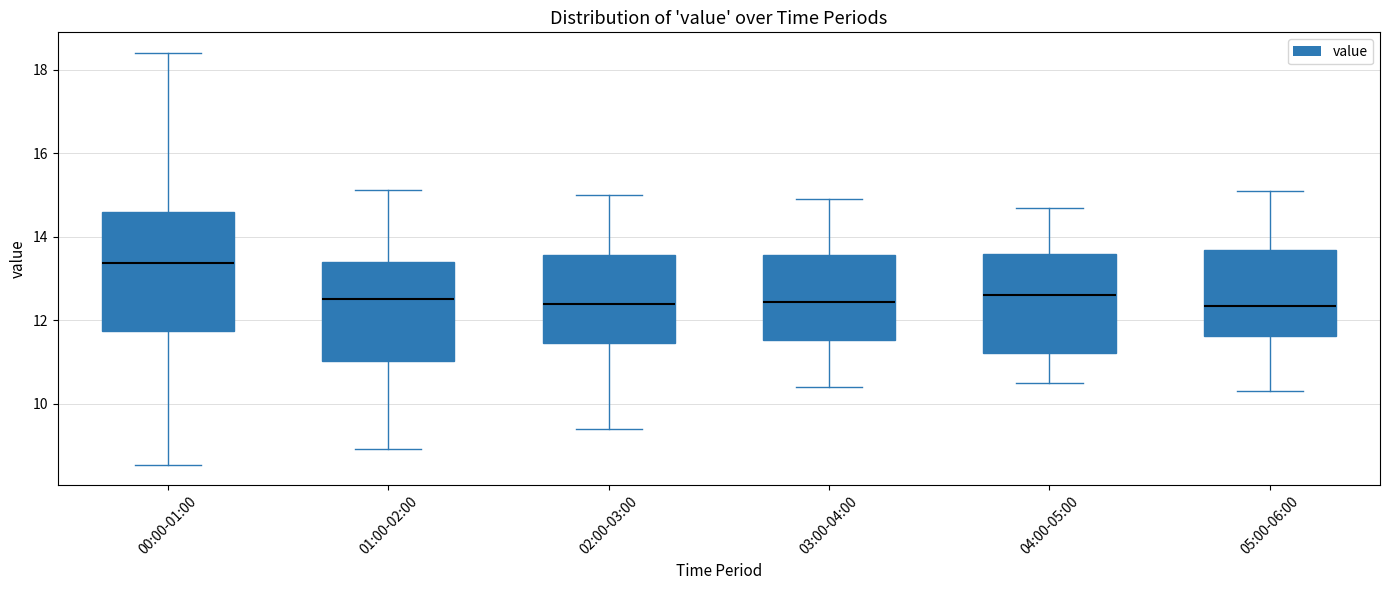

Reading left to right, transcribe this box plot: for each box, give where its median line is, the range the box spans, and where its two whiskers end, as read against the y-axis. The values are not printed on the chart, so give them approximately, as read against the axis.

00:00-01:00: median 13.4, box 11.8 to 14.6, whiskers 8.6 to 18.4
01:00-02:00: median 12.6, box 11.0 to 13.4, whiskers 9.0 to 15.2
02:00-03:00: median 12.4, box 11.4 to 13.6, whiskers 9.4 to 15.0
03:00-04:00: median 12.4, box 11.6 to 13.6, whiskers 10.4 to 15.0
04:00-05:00: median 12.6, box 11.2 to 13.6, whiskers 10.6 to 14.8
05:00-06:00: median 12.4, box 11.6 to 13.6, whiskers 10.4 to 15.2